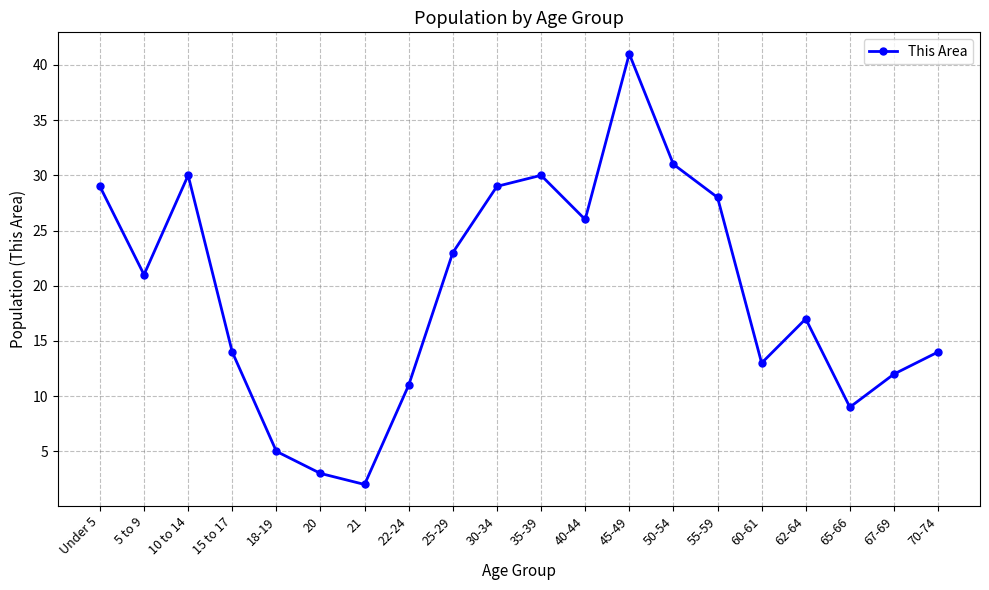

Count the number of data series in this chart.

1